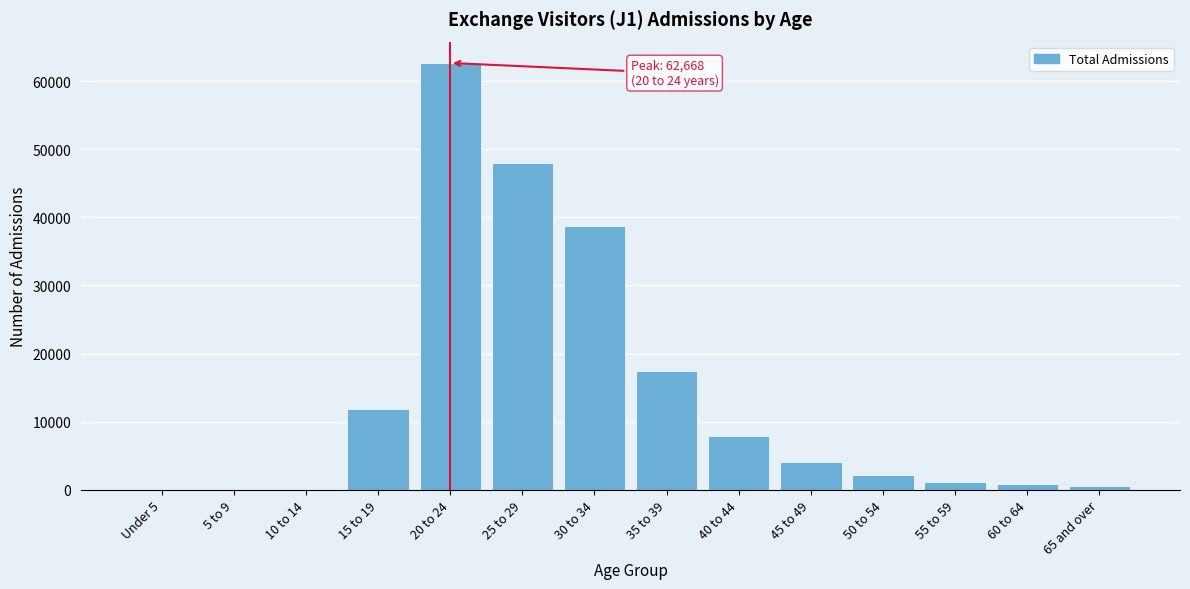

What is the change in value from 20 to 24 to 45 to 49?

-58528